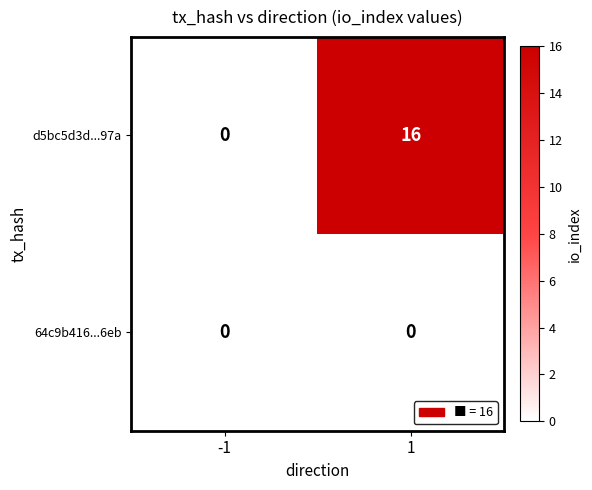

Is the value of d5bc5d3d...97a at 1 greater than the value of 64c9b416...6eb at -1?

Yes